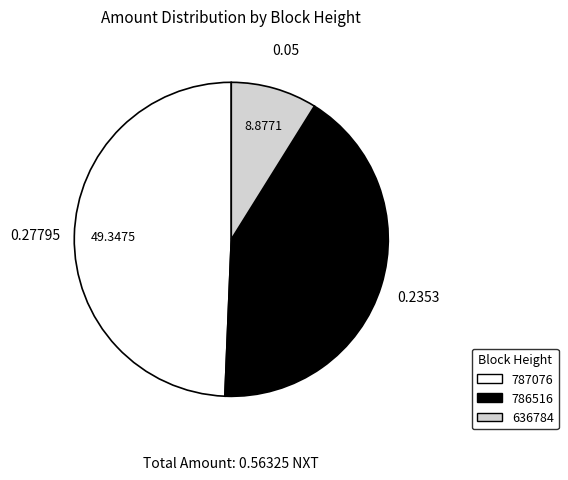

Does 787076 represent more than half of the total?

No